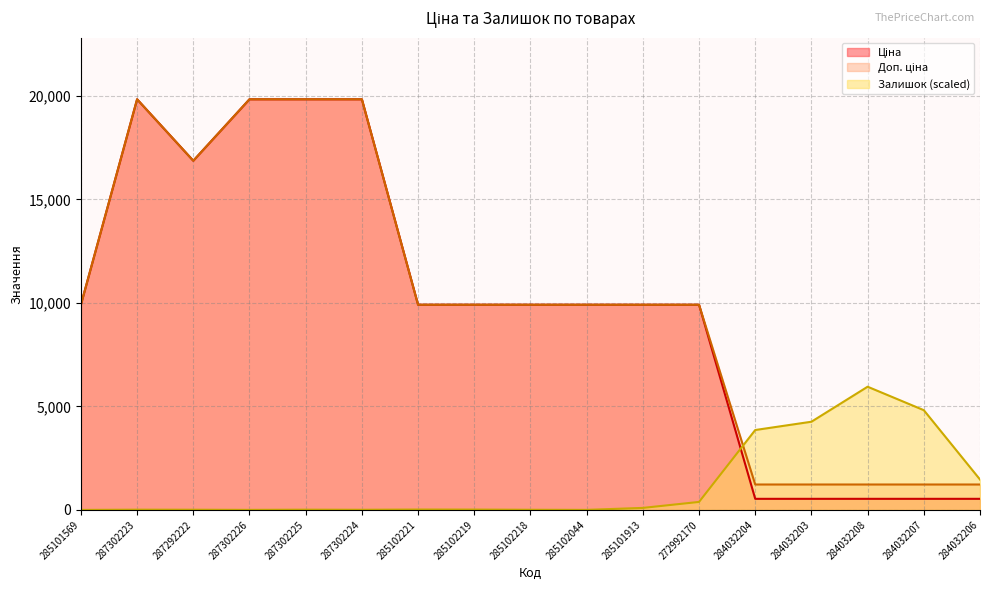

Which series has the largest total across all categories?

Доп. ціна